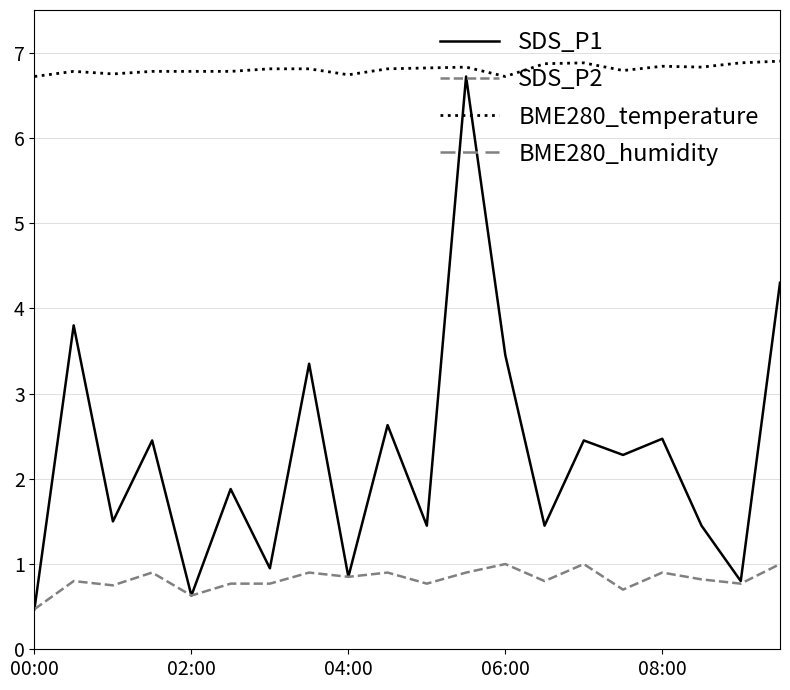

True or false: SDS_P2 has more than 0 interior local peaks.

True